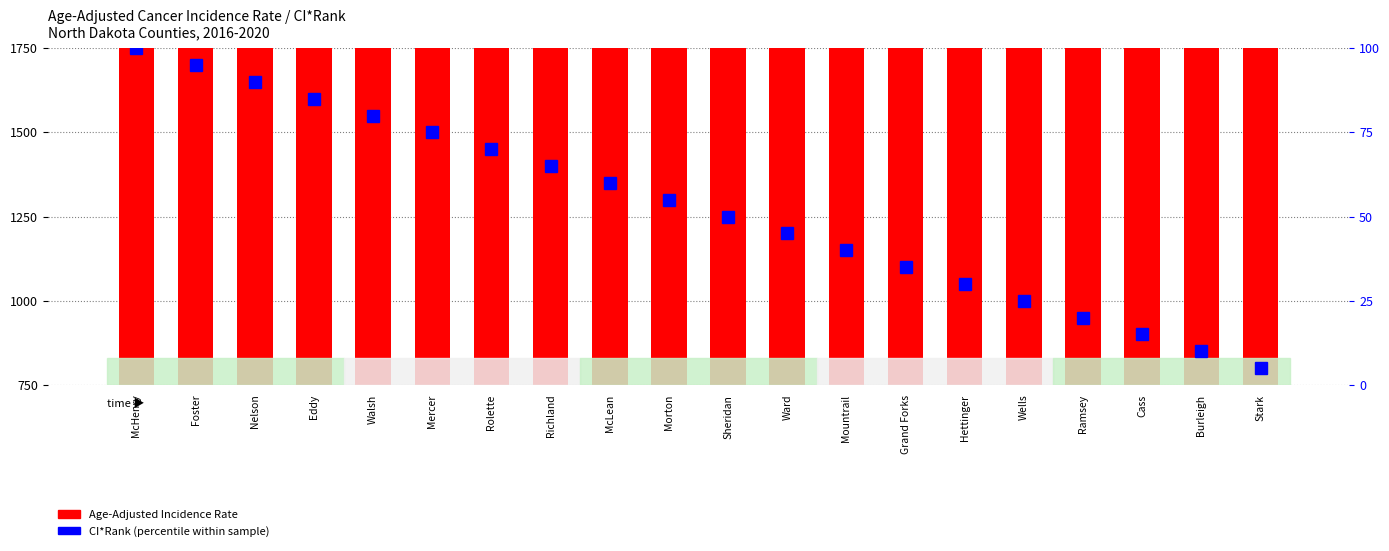

Does the chart contain stacked bars?

No